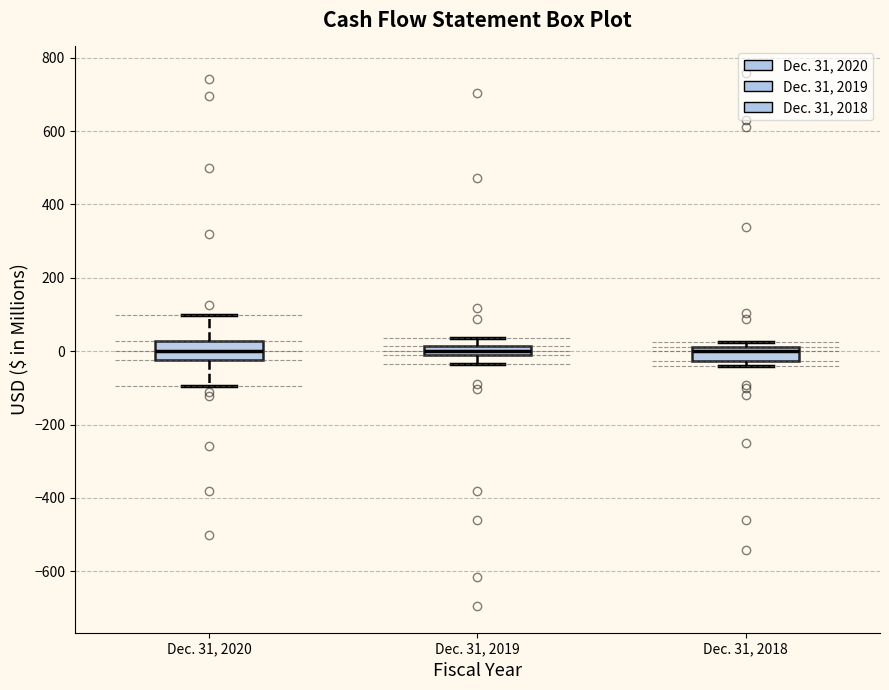

Where does the median line of the box for Dec. 31, 2018 sit on the y-axis? The values are not printed on the chart, so give them approximately, as read against the axis.

0